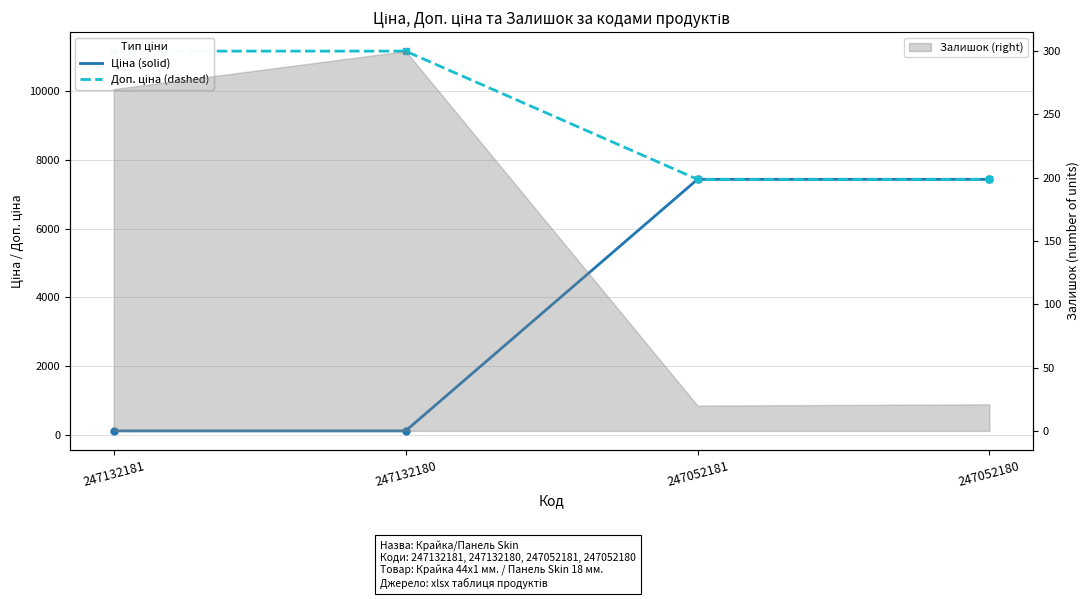

Reading left to right, transcribe all the data shown in this chart.

Ціна: 111.7	111.7	7436.2	7436.2
Доп. ціна: 11169.0	11169.0	7436.2	7436.2